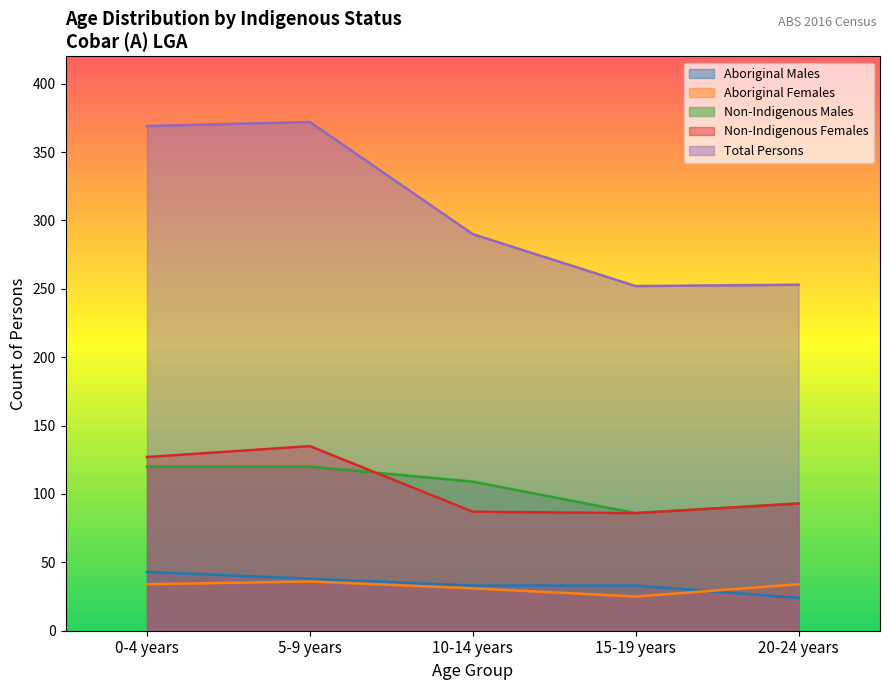

At how many categories does at least one series exceed 232?

5